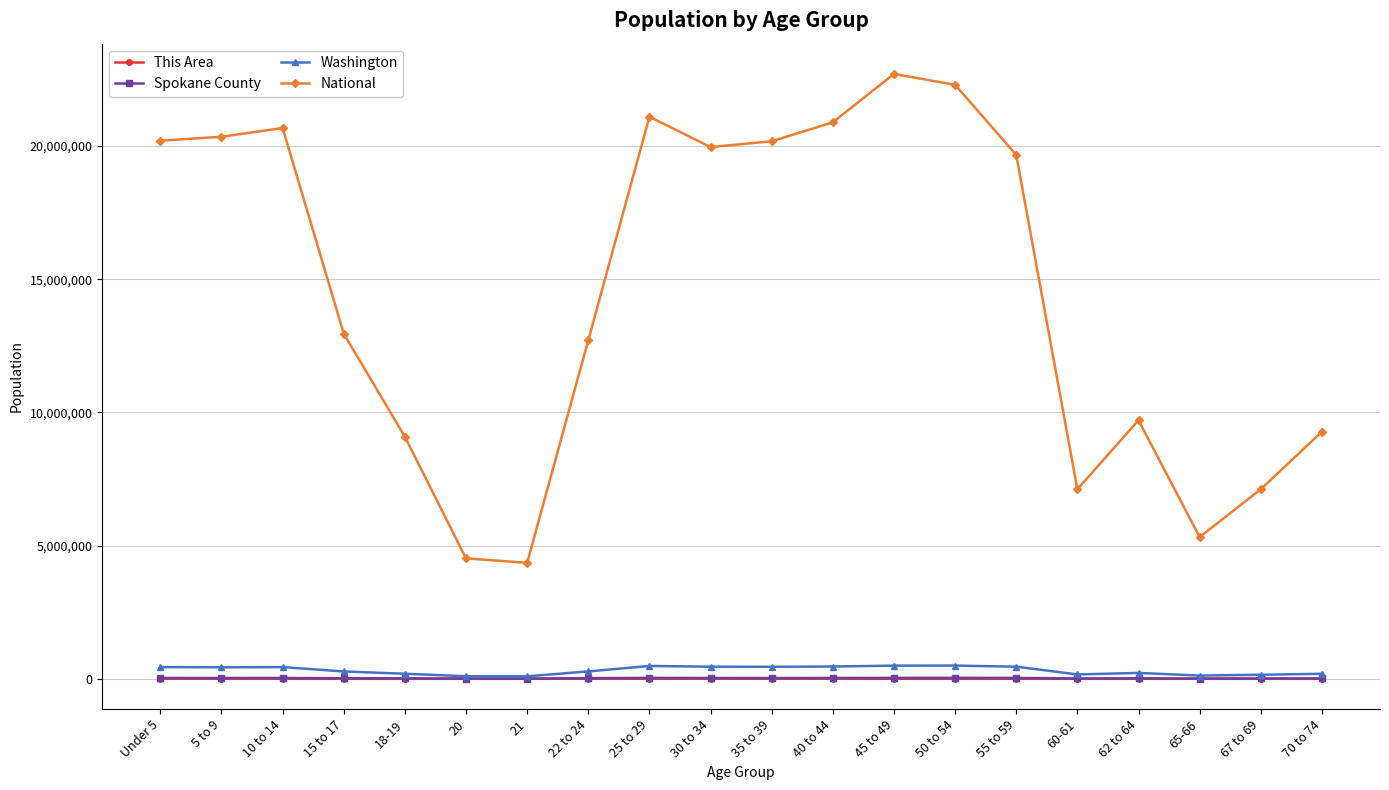

What is the label of the 17th point from the left?

62 to 64